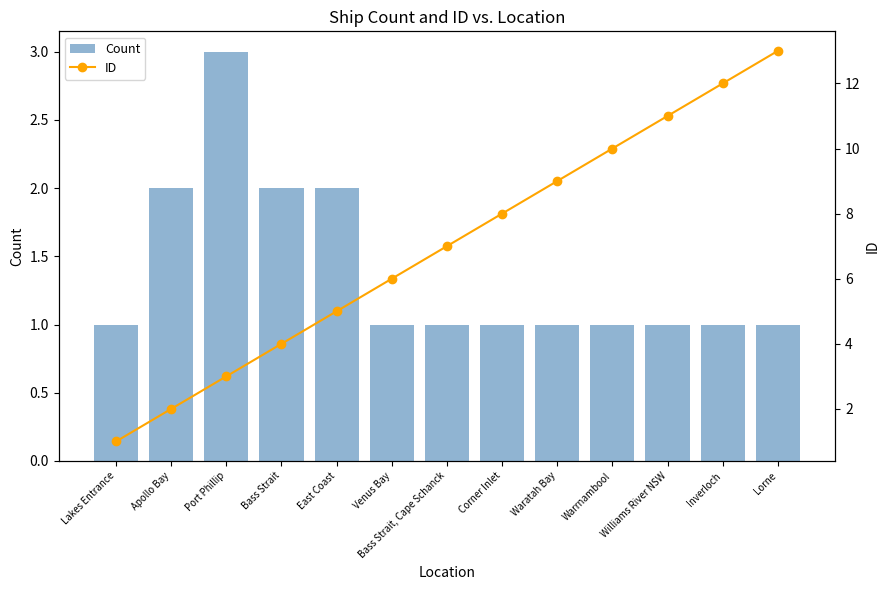

What is the sum of all ID values?

91